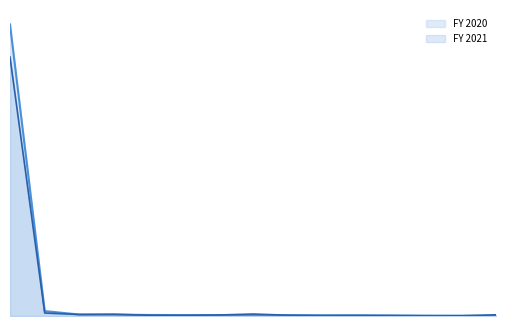

The FY 2021 series shows 441 at Statutes/regulations created. True or false?

False